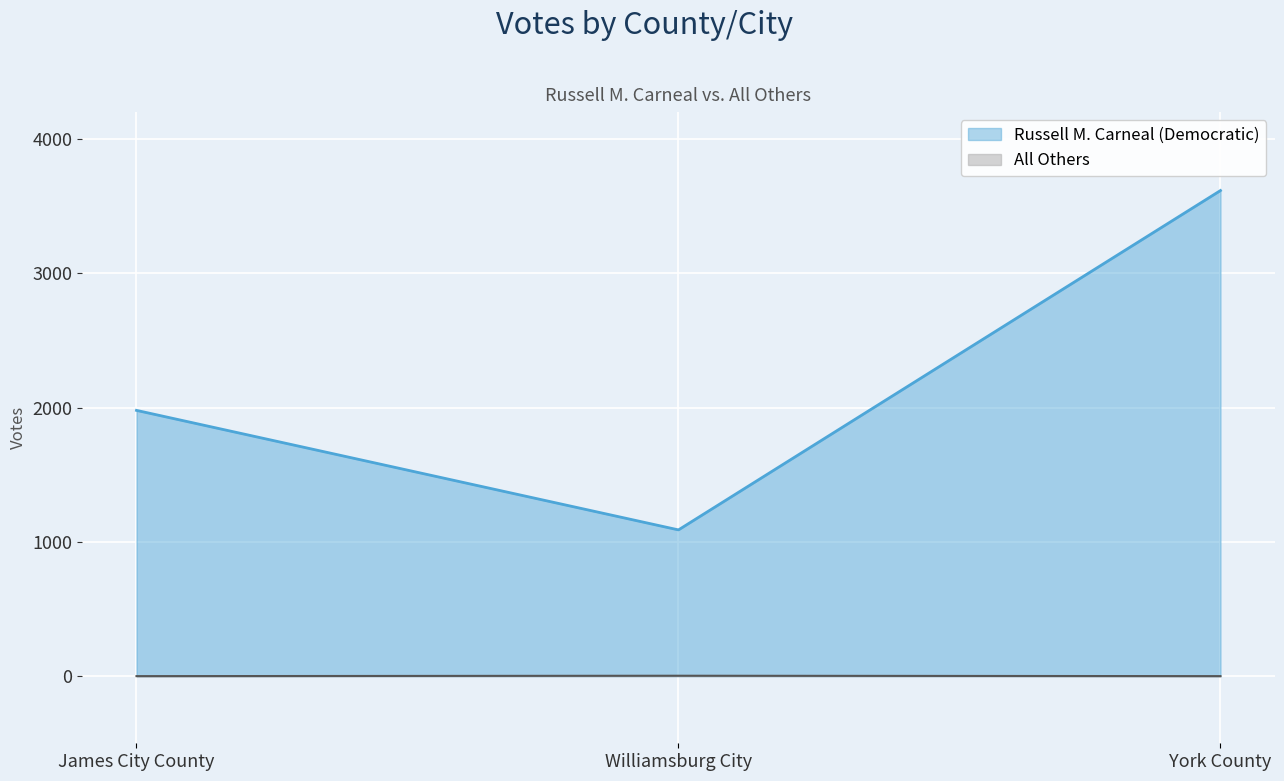

At which label does Russell M. Carneal (Democratic) first exceed 1979?

York County